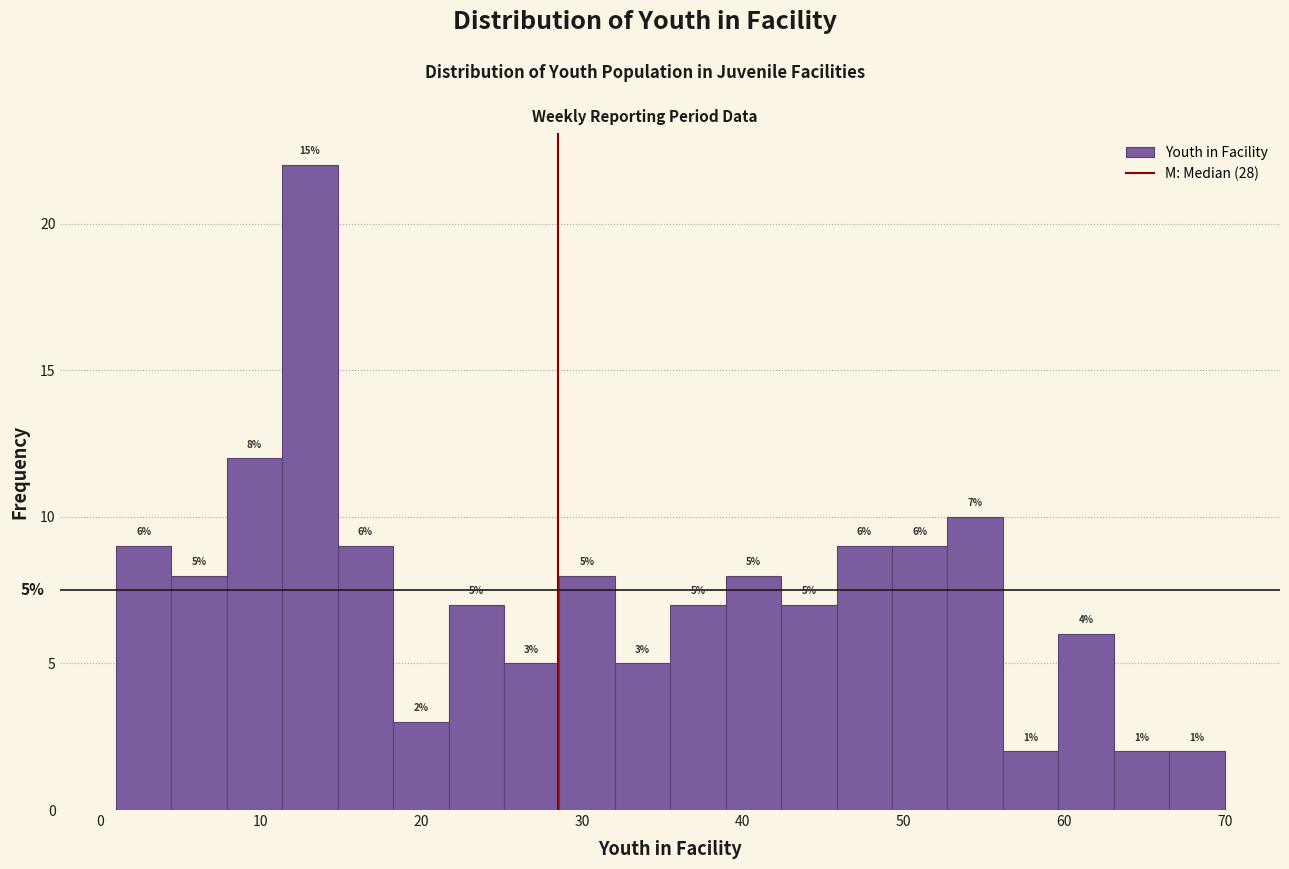

Around what value on the x-axis is the tallest bar? Give the approximate position of its centre, as read against the axis.

13